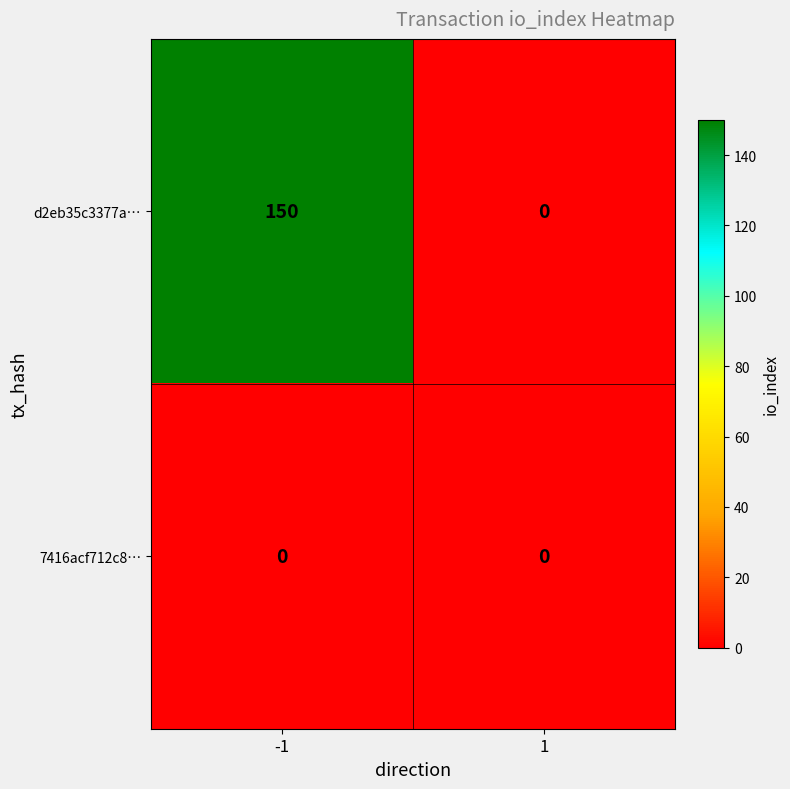

Reading left to right, what are all the values shown in this chart?

d2eb35c3377a…: -1=150	1=0
7416acf712c8…: -1=0	1=0